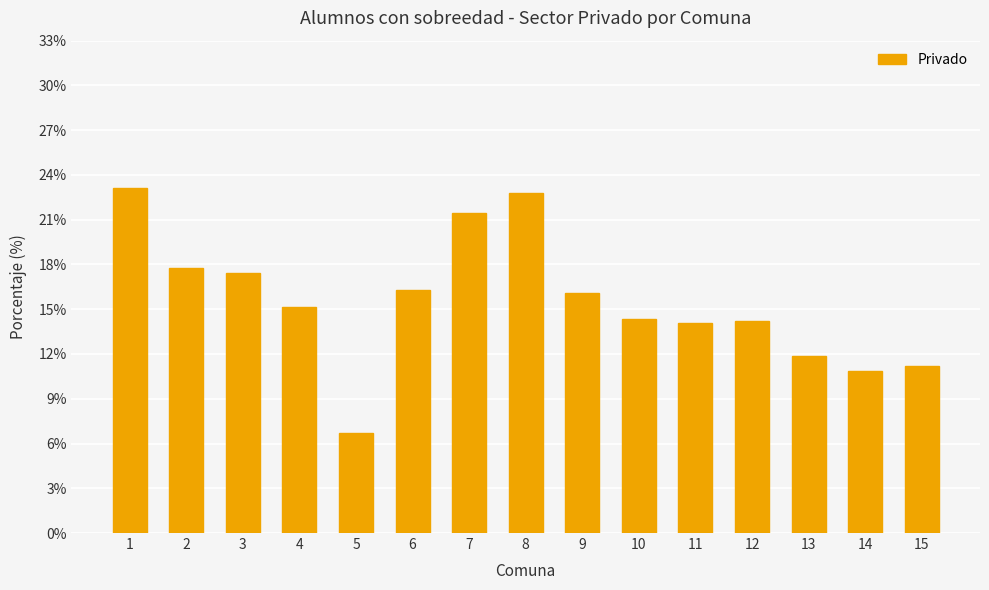

Which label corresponds to the largest value in the chart?

1